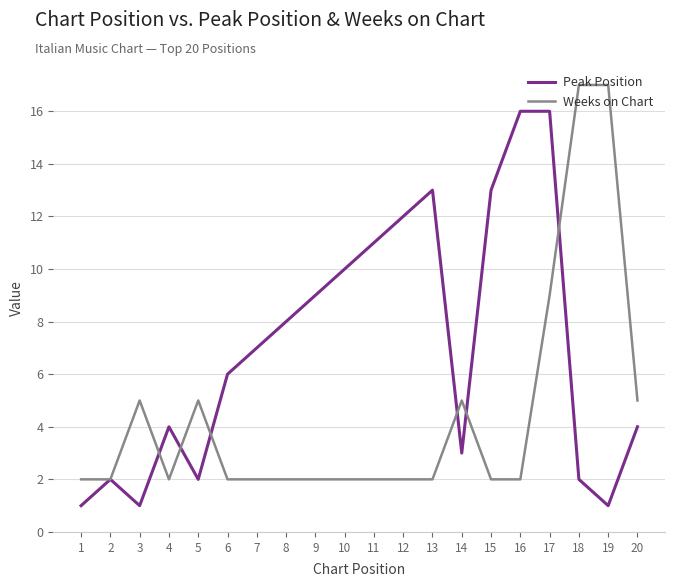

List the series in order of their peak value, lowest first.

Peak Position, Weeks on Chart